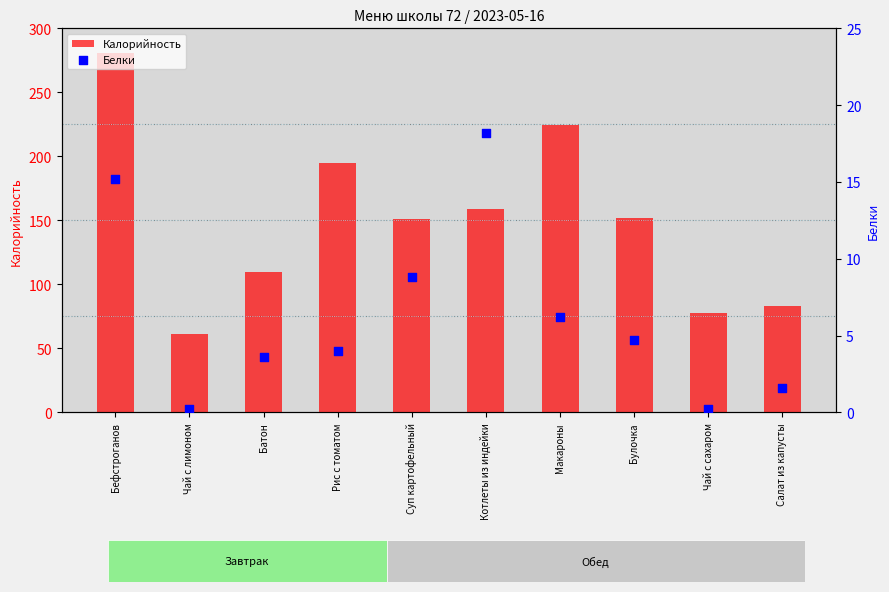

Is the value of Белки at Батон greater than the value of Калорийность at Рис с томатом?

No